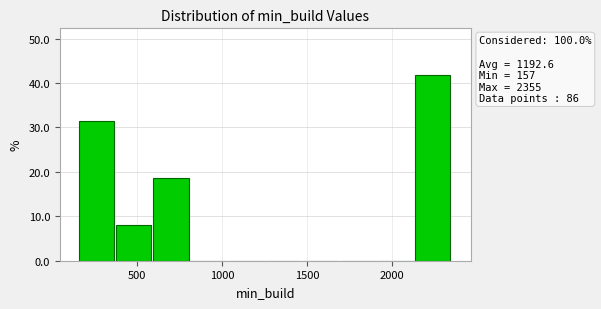

Over which range of the x-axis is the bar tallest?

2150 to 2350